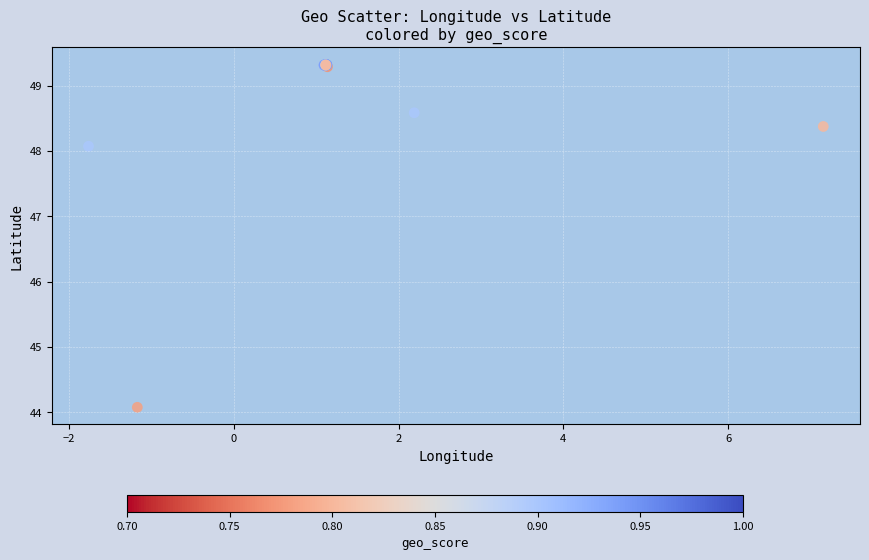

What Y value in the scatter plot is closest to 46?

44.1